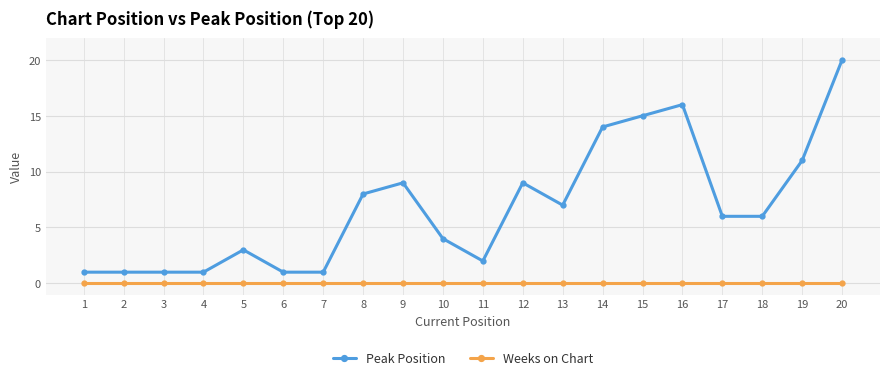

Rank the series by their average value, from highest to lowest.

Peak Position, Weeks on Chart